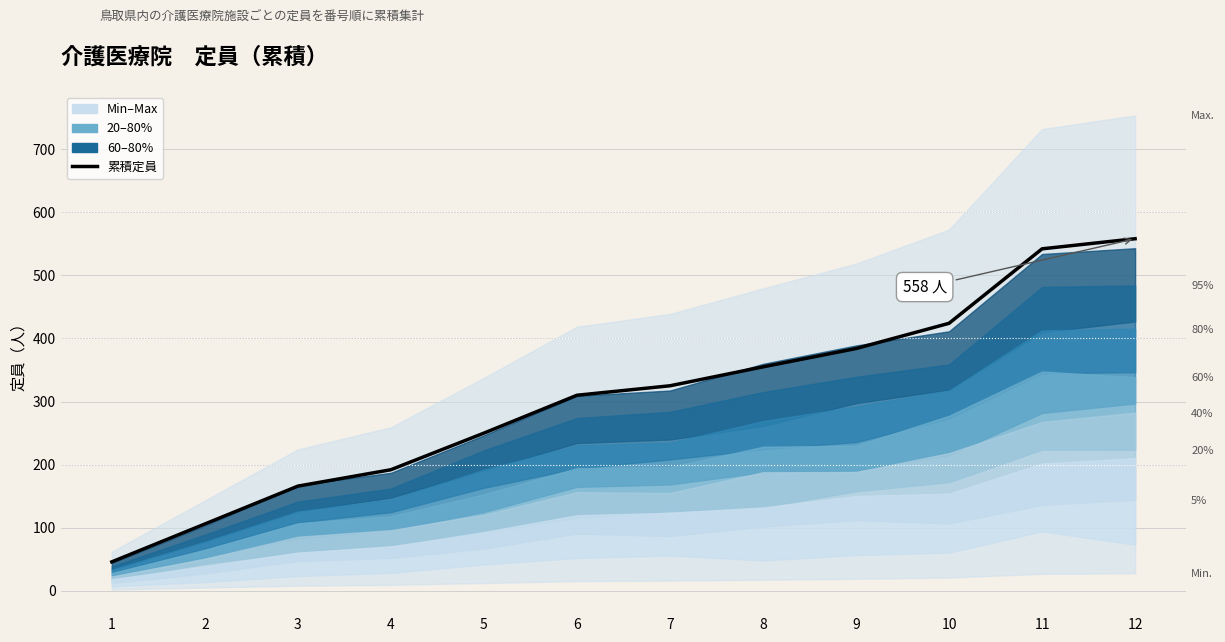

Reading right to left, what are all the values shown in this chart?

12=558	11=542	10=424	9=384	8=355	7=325	6=310	5=250	4=192	3=166	2=106	1=46